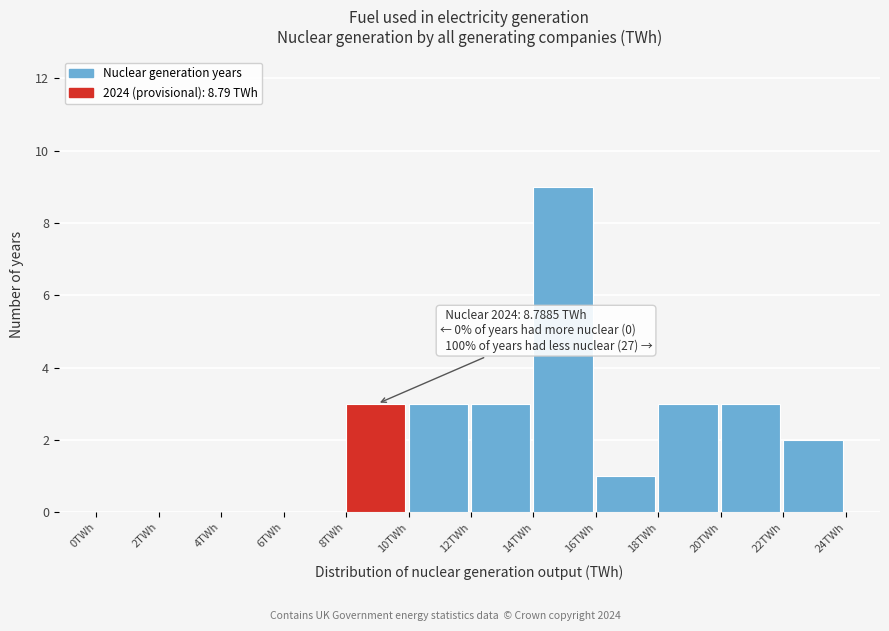

Over which range of the x-axis is the bar tallest?

14 to 16